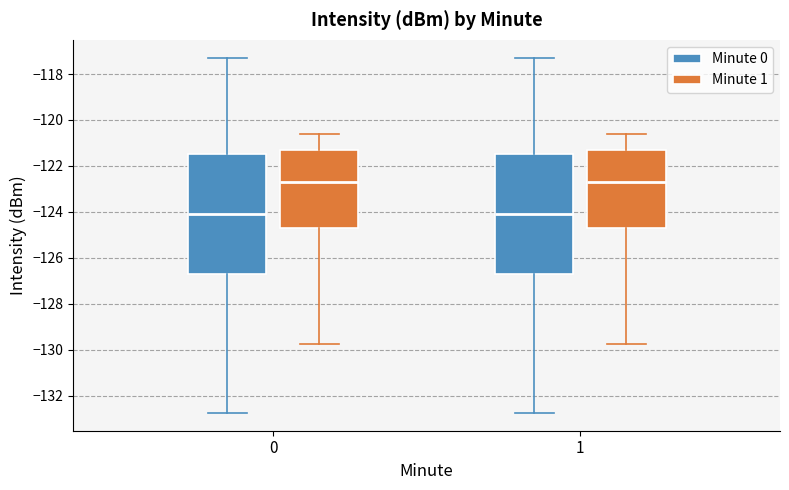

Reading left to right, transcribe this box plot: for each box, give where its median line is, the range the box spans, and where its two whiskers end, as read against the y-axis. The values are not printed on the chart, so give them approximately, as read against the axis.

0 (Minute 0): median -124.0, box -126.8 to -121.4, whiskers -132.8 to -117.2
0 (Minute 1): median -122.8, box -124.6 to -121.4, whiskers -129.8 to -120.6
1 (Minute 0): median -124.0, box -126.8 to -121.4, whiskers -132.8 to -117.2
1 (Minute 1): median -122.8, box -124.6 to -121.4, whiskers -129.8 to -120.6